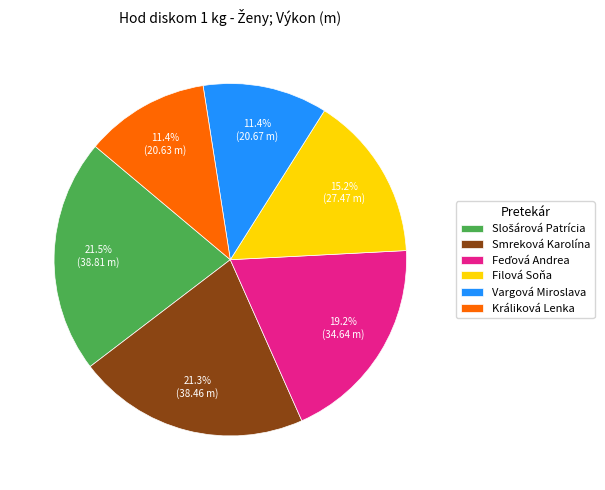

Is there any slice that represents more than half of the pie?

No